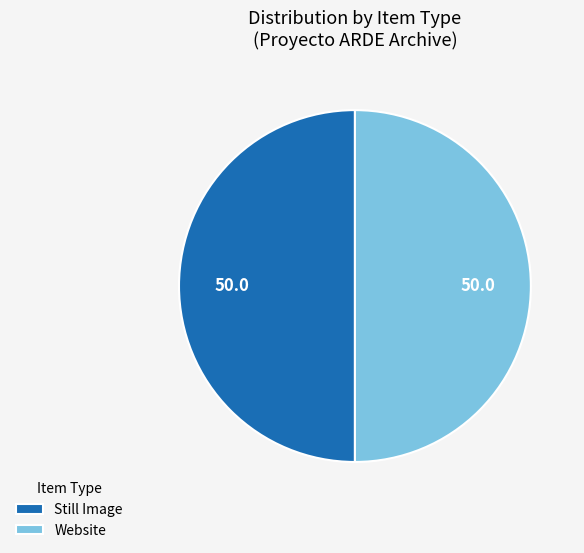

What is the ratio of the value at Website to the value at Still Image?

1.0